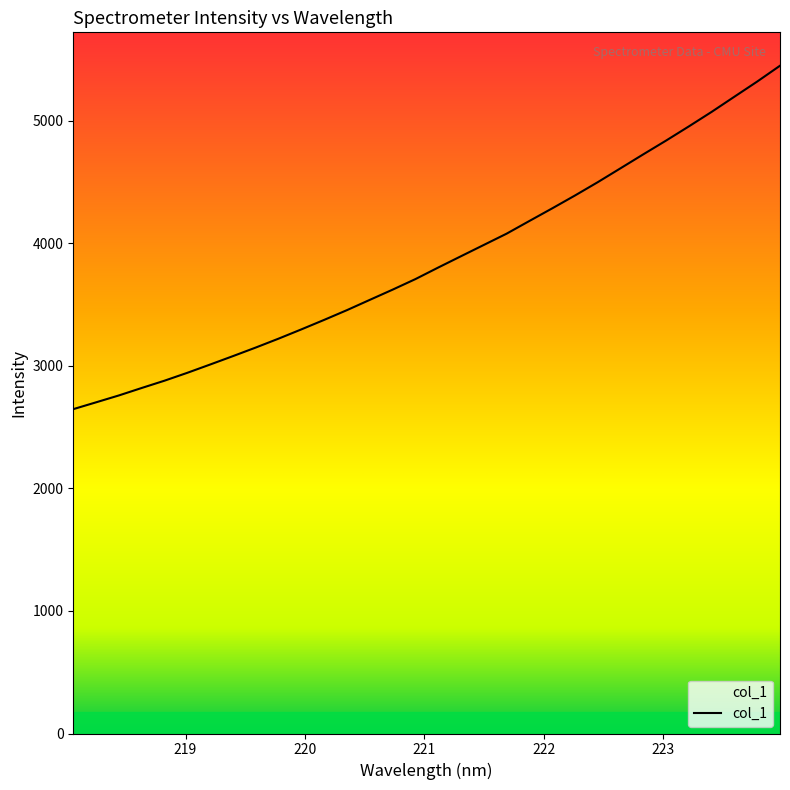

How many data points does each series have?

32